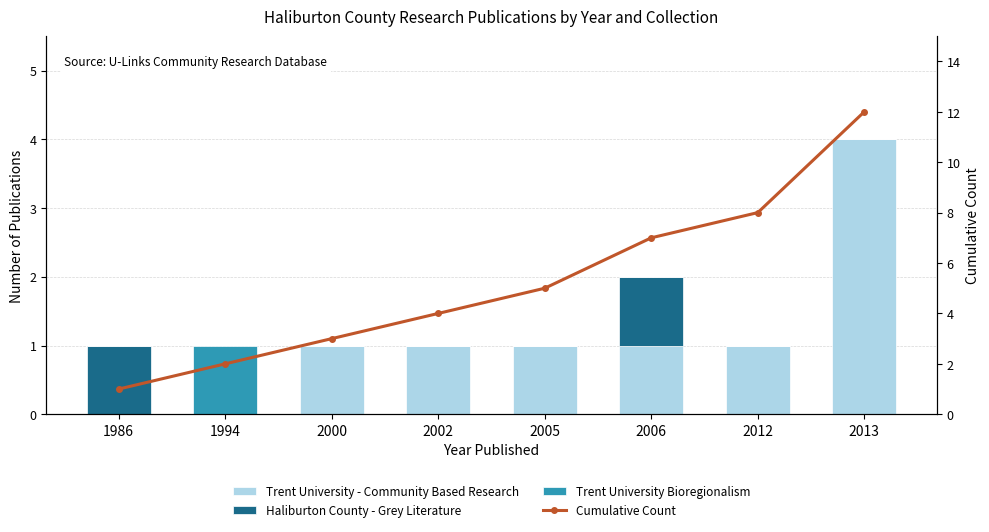

Reading right to left, extract all data points from this chart.

Trent University - Community Based Research: 4	1	1	1	1	1	0	0
Haliburton County - Grey Literature: 0	0	1	0	0	0	0	1
Trent University Bioregionalism: 0	0	0	0	0	0	1	0
Cumulative Count: 12	8	7	5	4	3	2	1